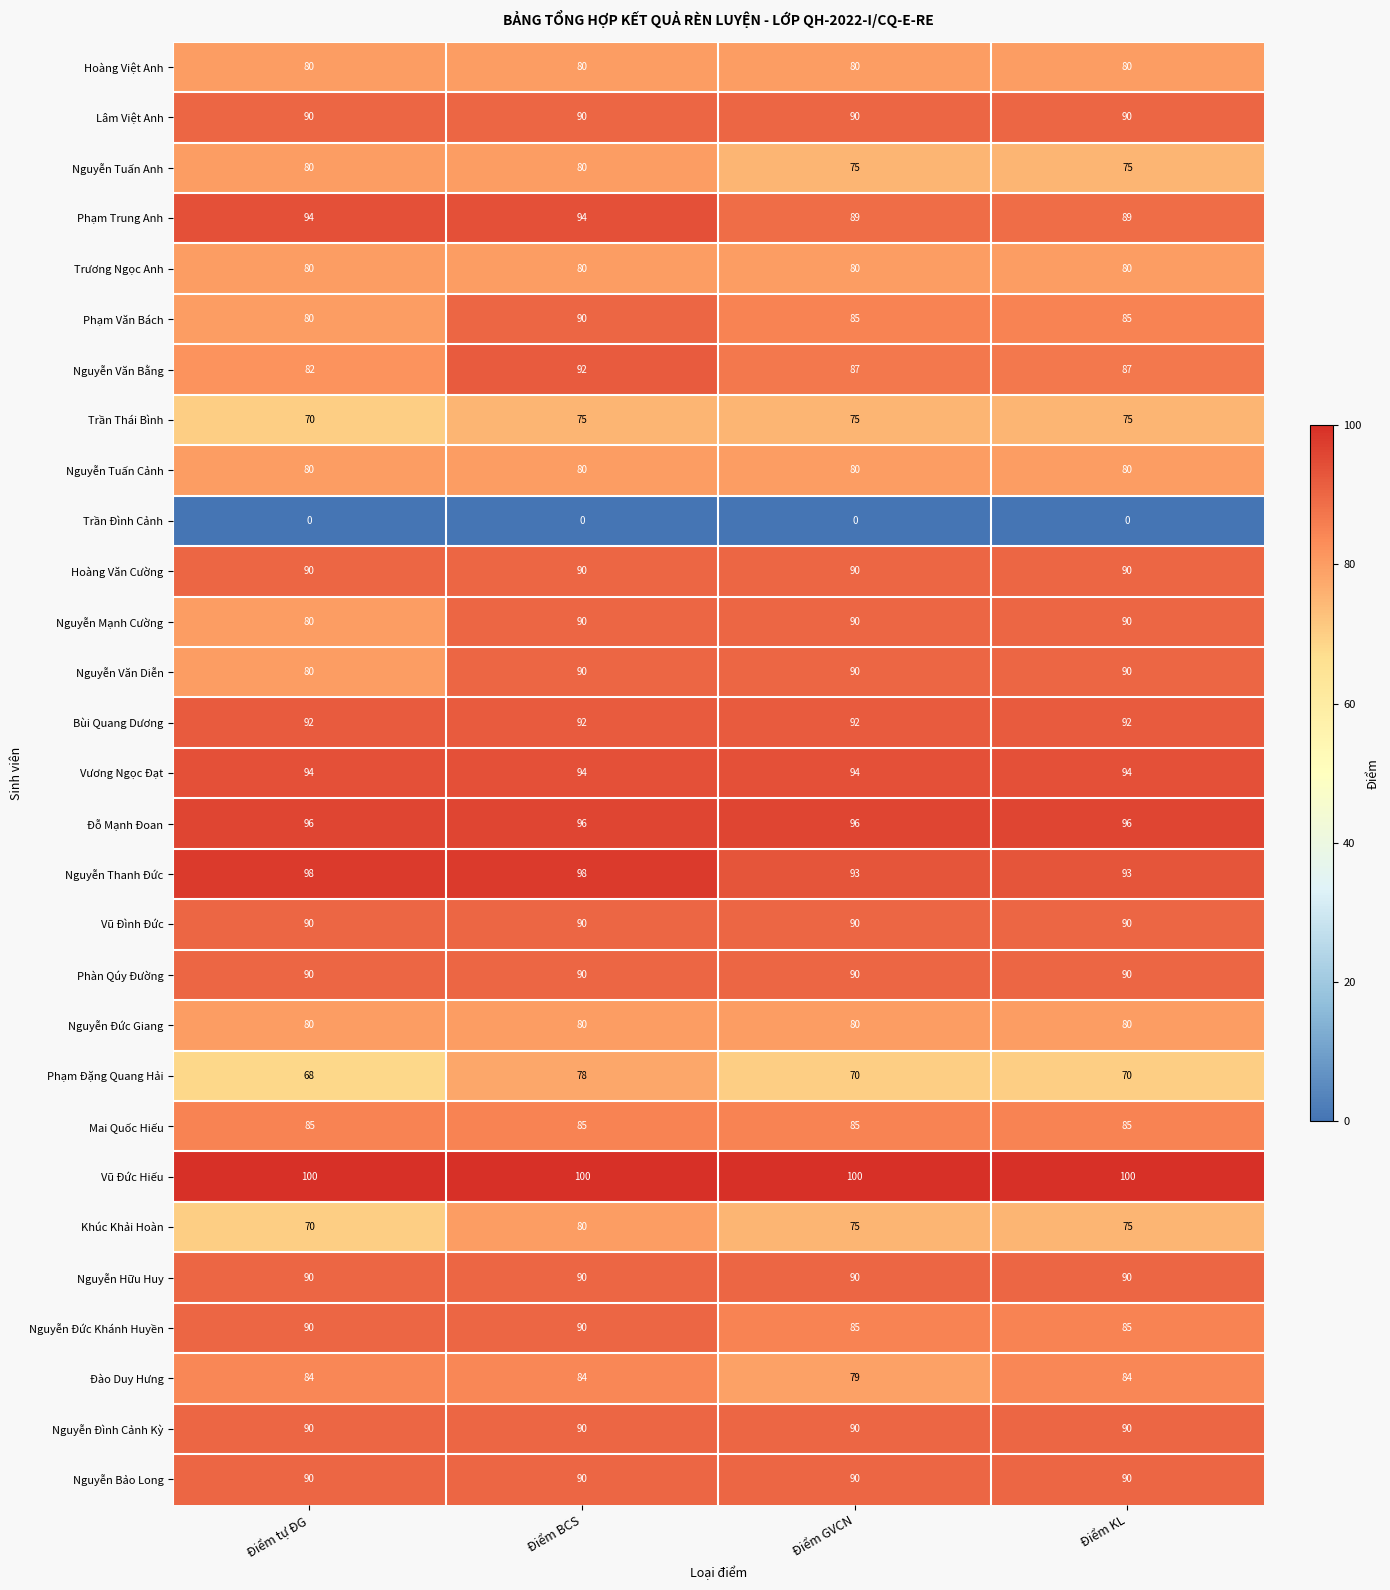

True or false: Phạm Trung Anh has a value of 145 at Điểm GVCN.

False